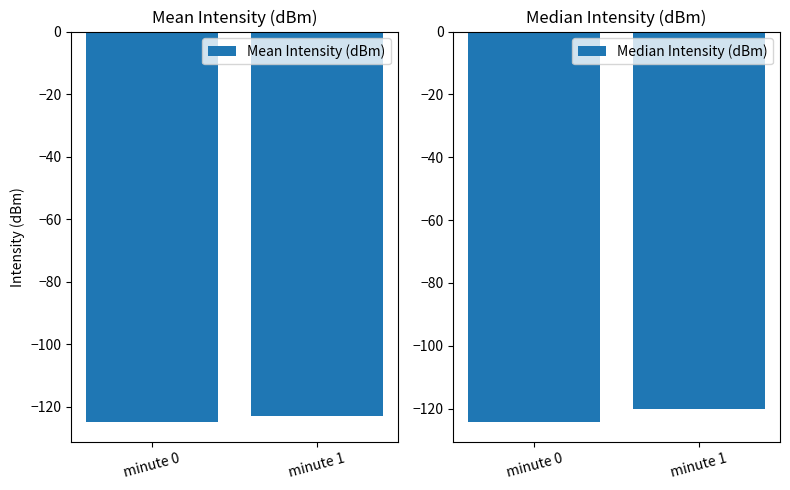

What is the difference between the Mean Intensity (dBm) values at minute 0 and minute 1?

1.9